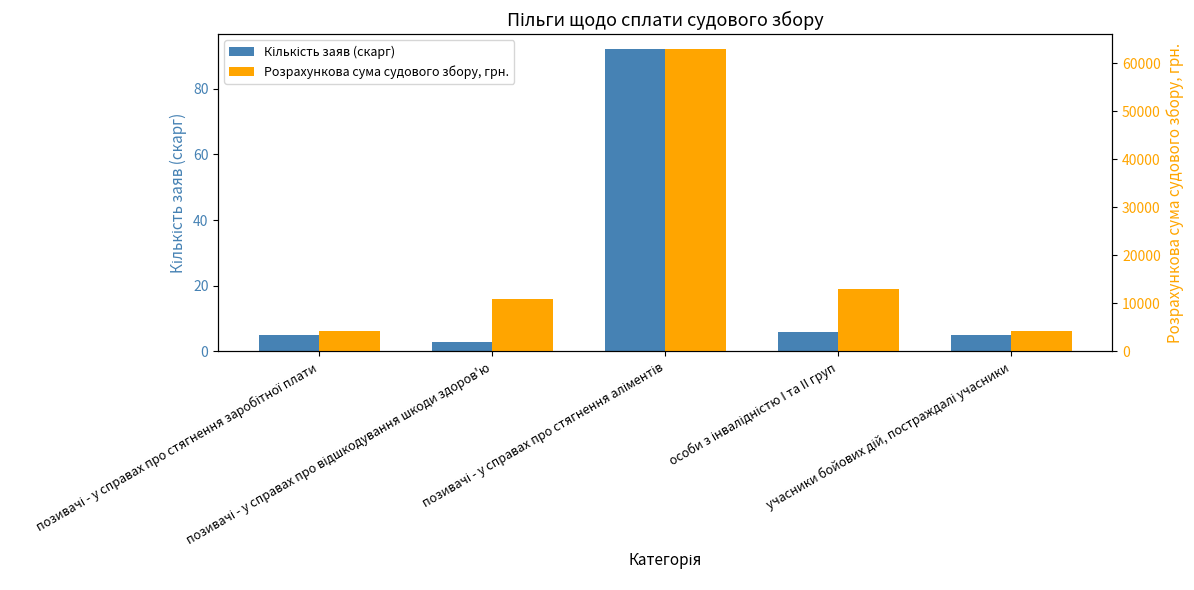

Is the value of Розрахункова сума судового збору, грн. at позивачі - у справах про стягнення заробітної плати greater than the value of Кількість заяв (скарг) at позивачі - у справах про відшкодування шкоди здоров'ю?

Yes